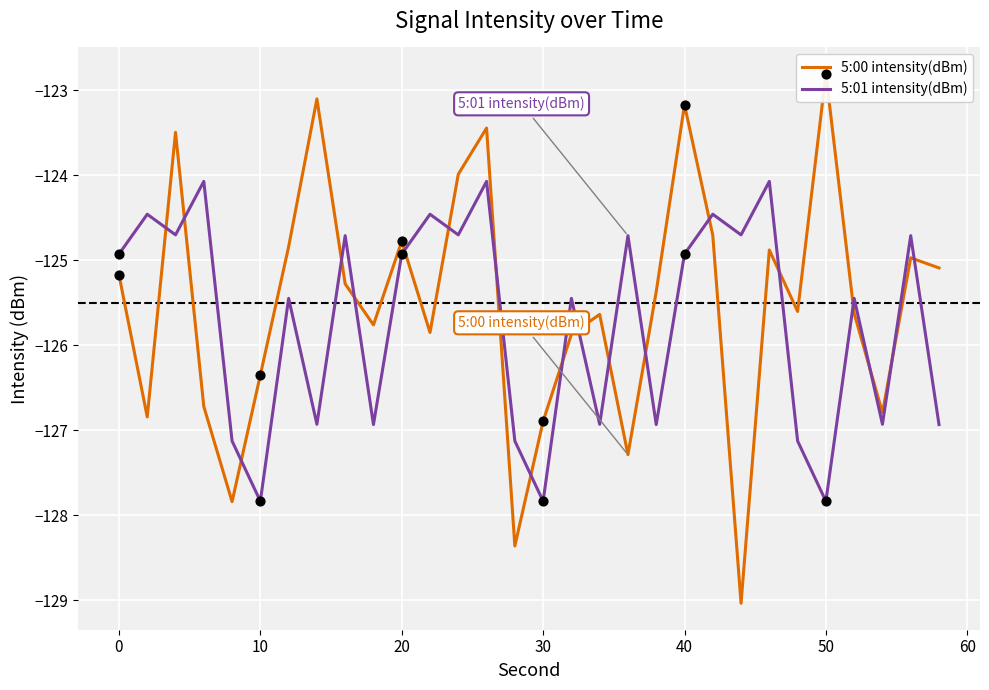

What are all the series names shown in the legend?

5:00 intensity(dBm), 5:01 intensity(dBm)